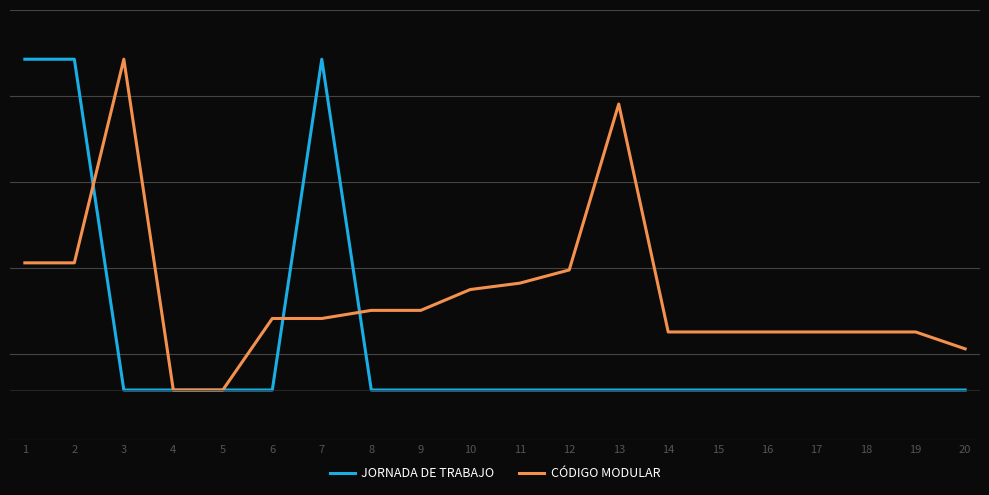

What are all the series names shown in the legend?

JORNADA DE TRABAJO, CÓDIGO MODULAR